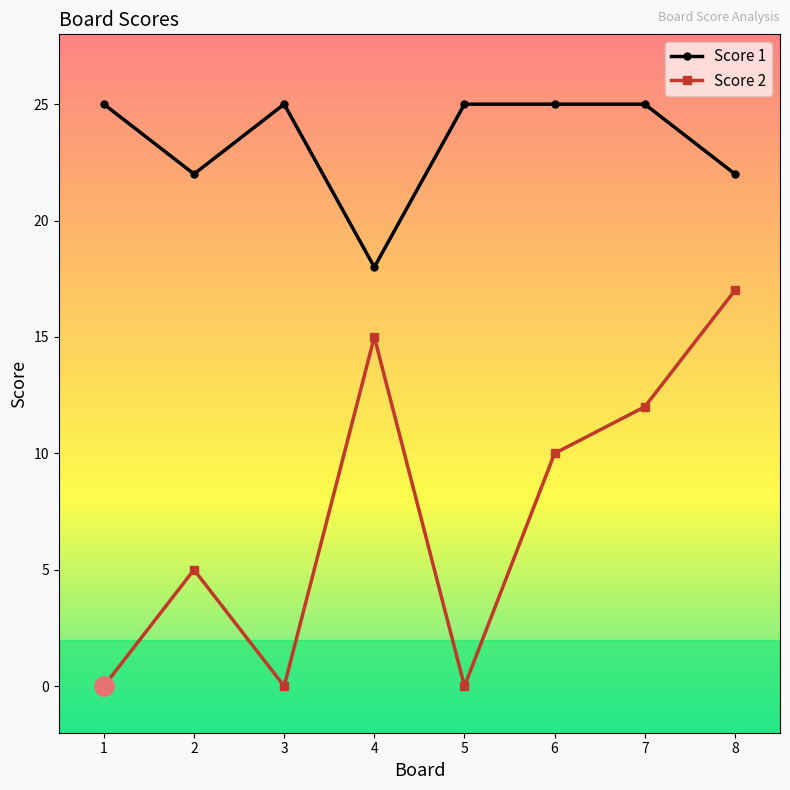

List the series in order of their overall mean, highest first.

Score 1, Score 2